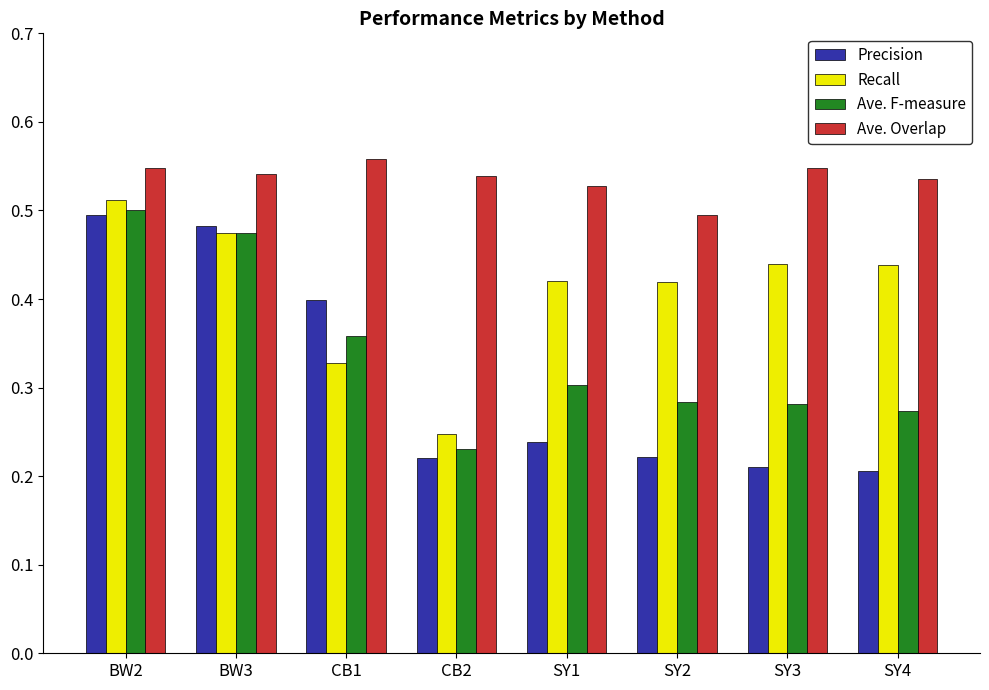

How many bars are there in each group?

4